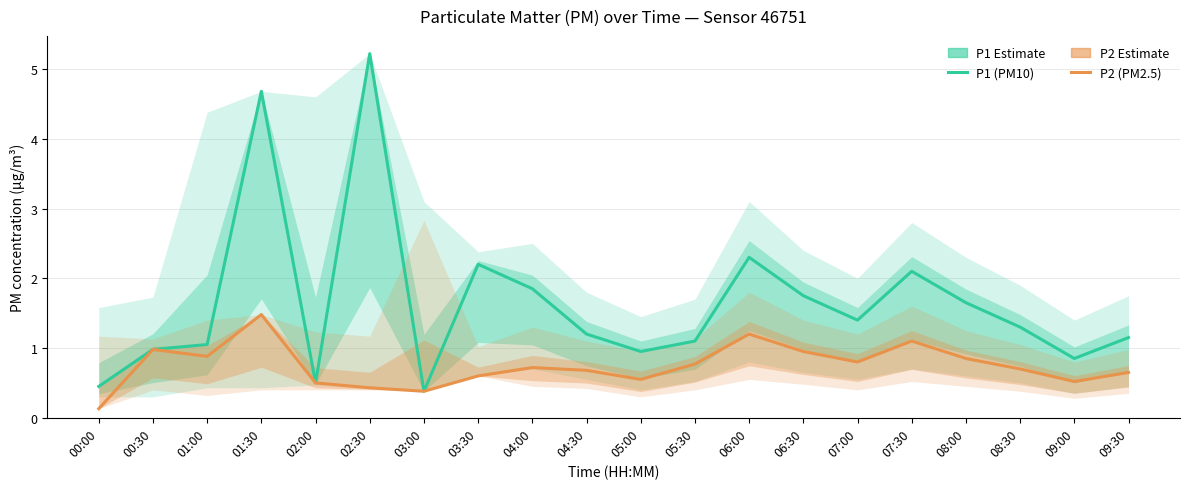

Is this an area chart (filled region under the line)?

No